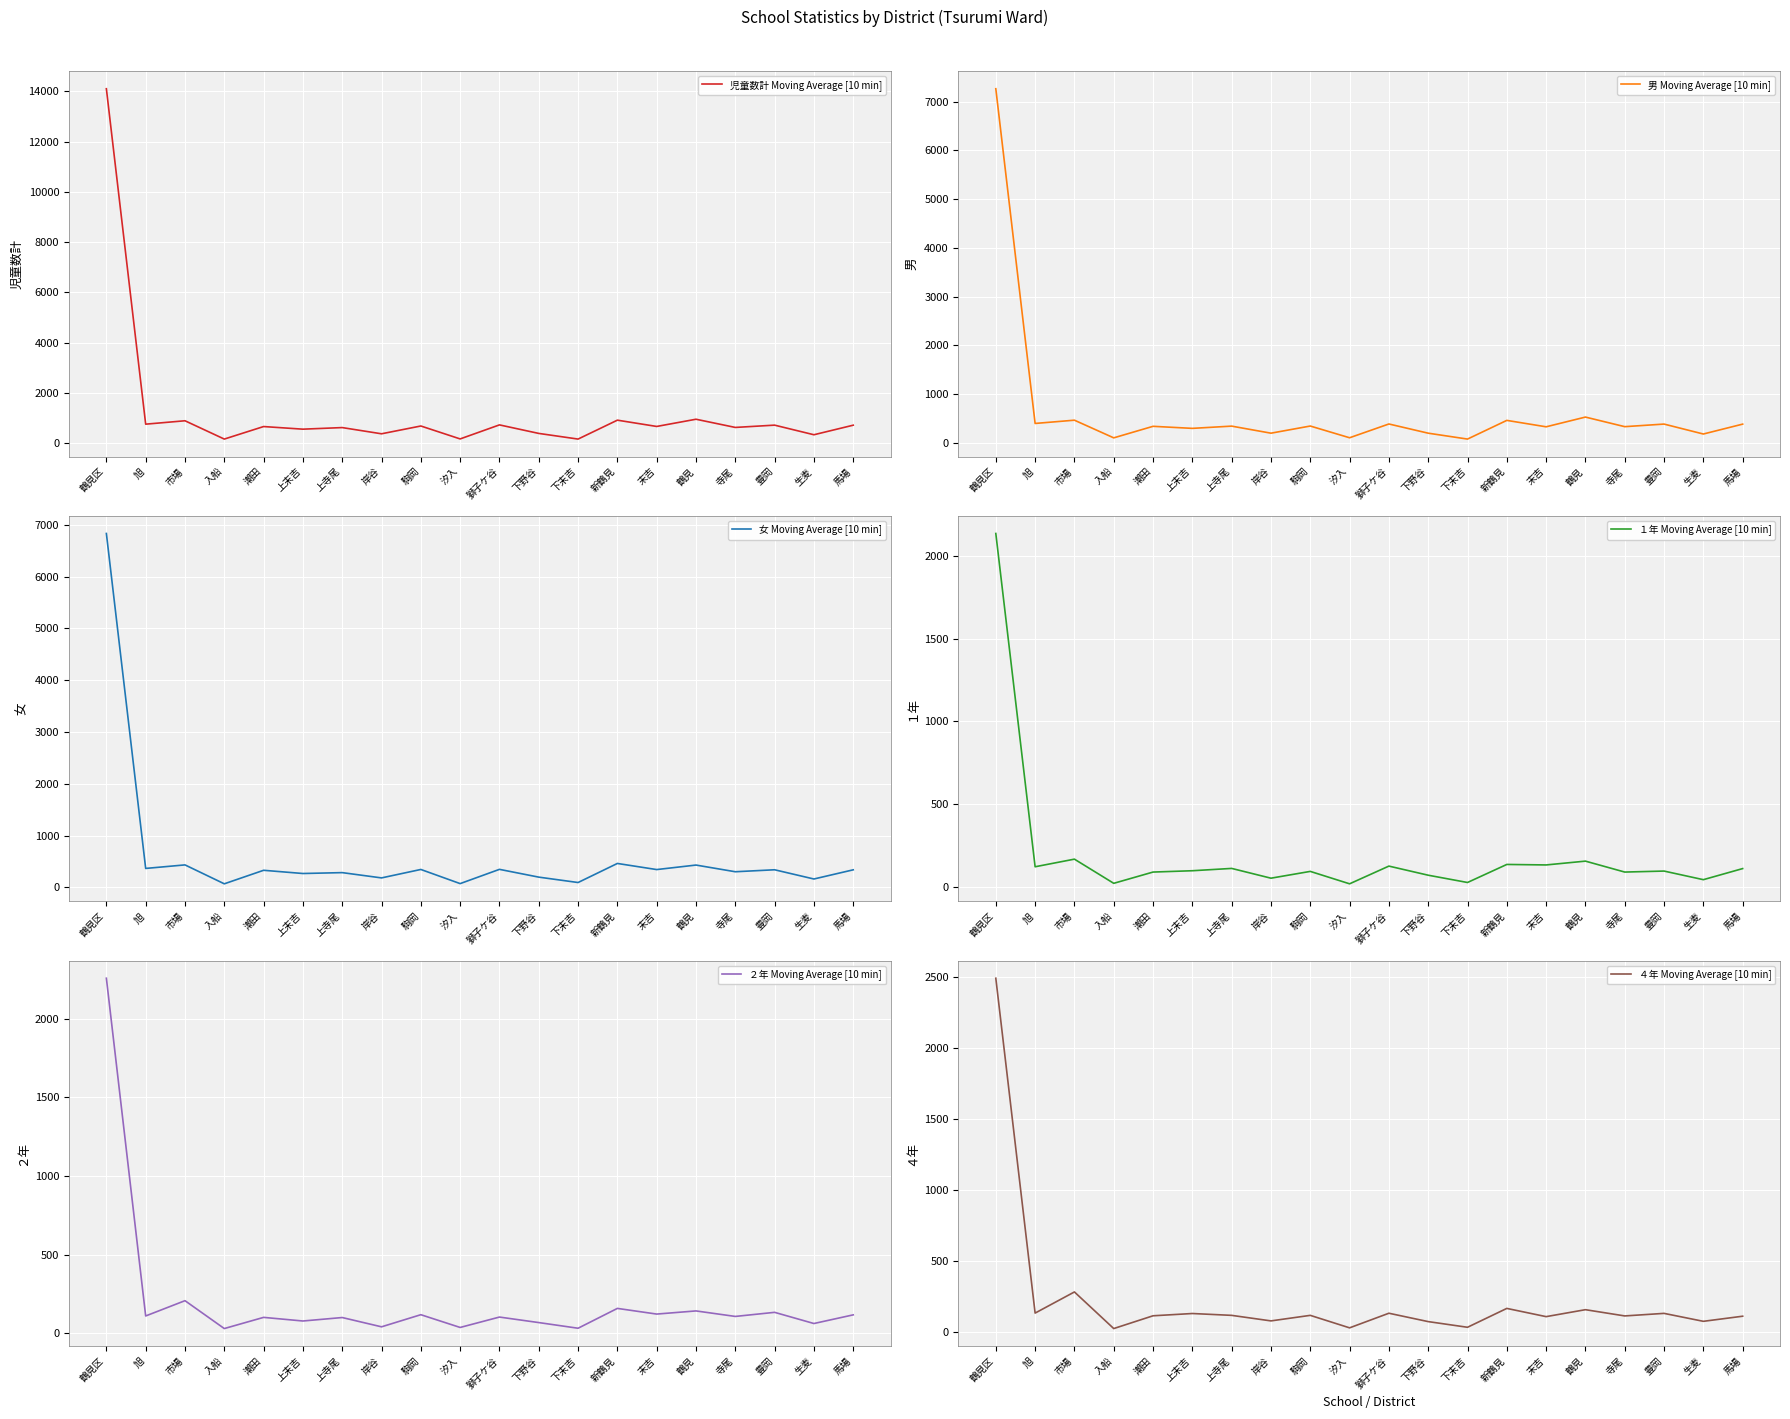

How many interior local peaks does the 女 Moving Average [10 min] series have?

8